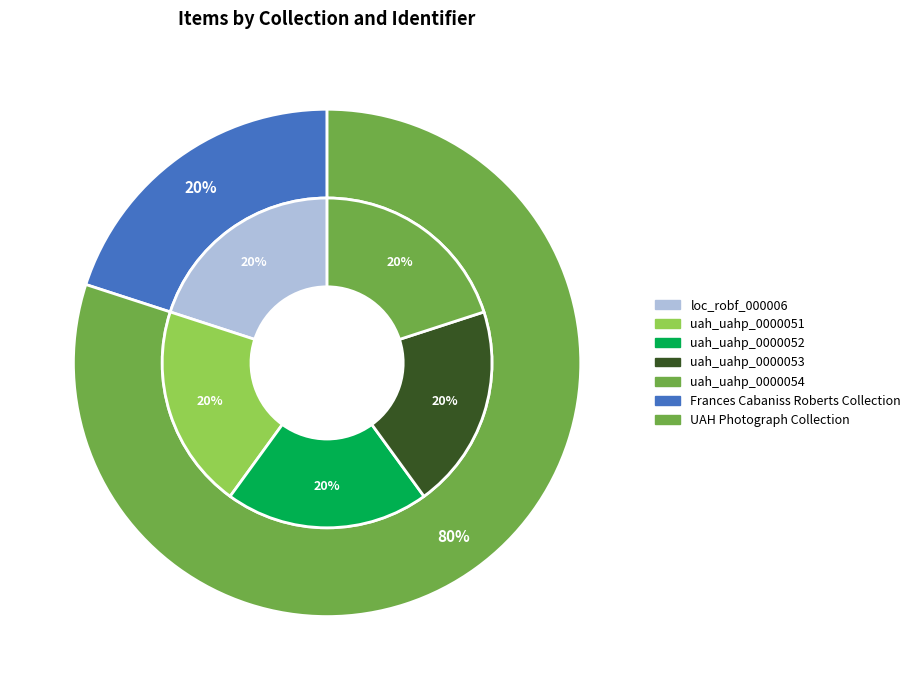

Combined, do uah_uahp_0000051 and uah_uahp_0000052 account for over 50%?

No